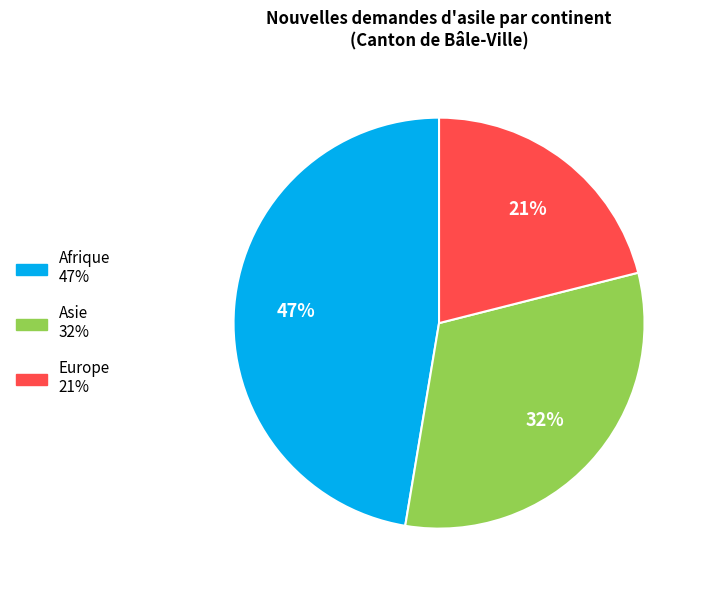

To the nearest percent, what is the difference between the largest and smallest slice percentages?

26%